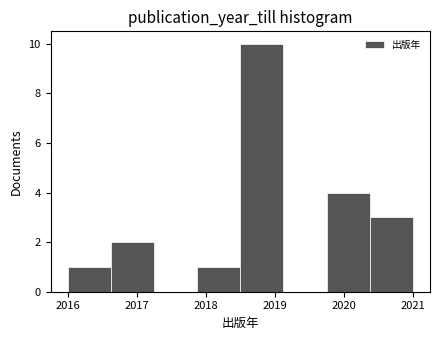

Over which range of the x-axis is the bar tallest?

2018.5 to 2019.1